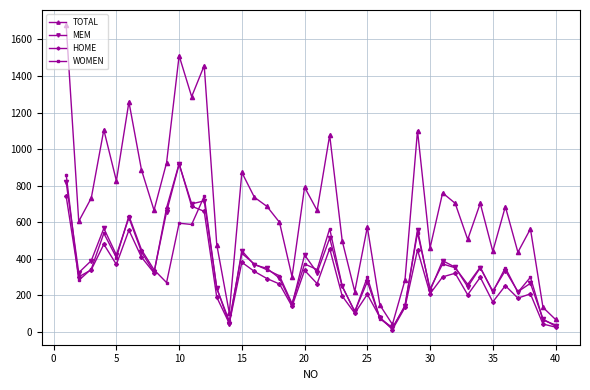

Does the chart have visible grid lines?

Yes